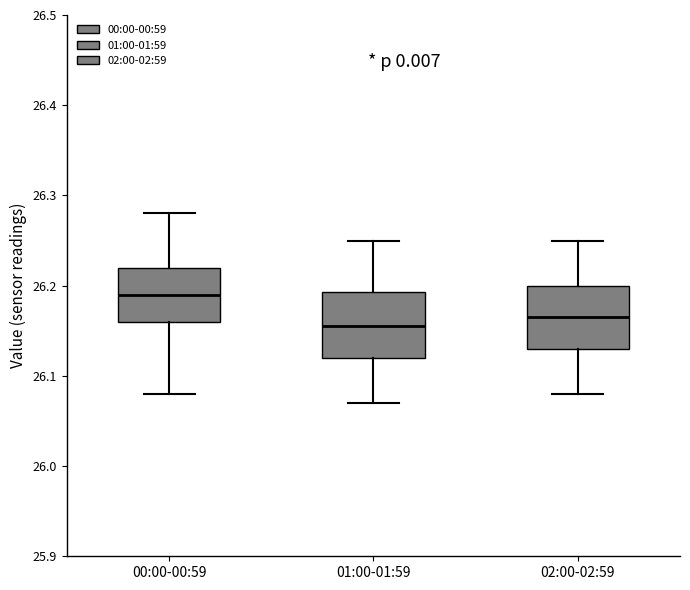

Reading left to right, read every box against the y-axis: the position of its median line, the range the box covers, and the ends of its whiskers. The values are not printed on the chart, so give them approximately, as read against the axis.

00:00-00:59: median 26.19, box 26.16 to 26.22, whiskers 26.08 to 26.28
01:00-01:59: median 26.16, box 26.12 to 26.19, whiskers 26.07 to 26.25
02:00-02:59: median 26.17, box 26.13 to 26.20, whiskers 26.08 to 26.25